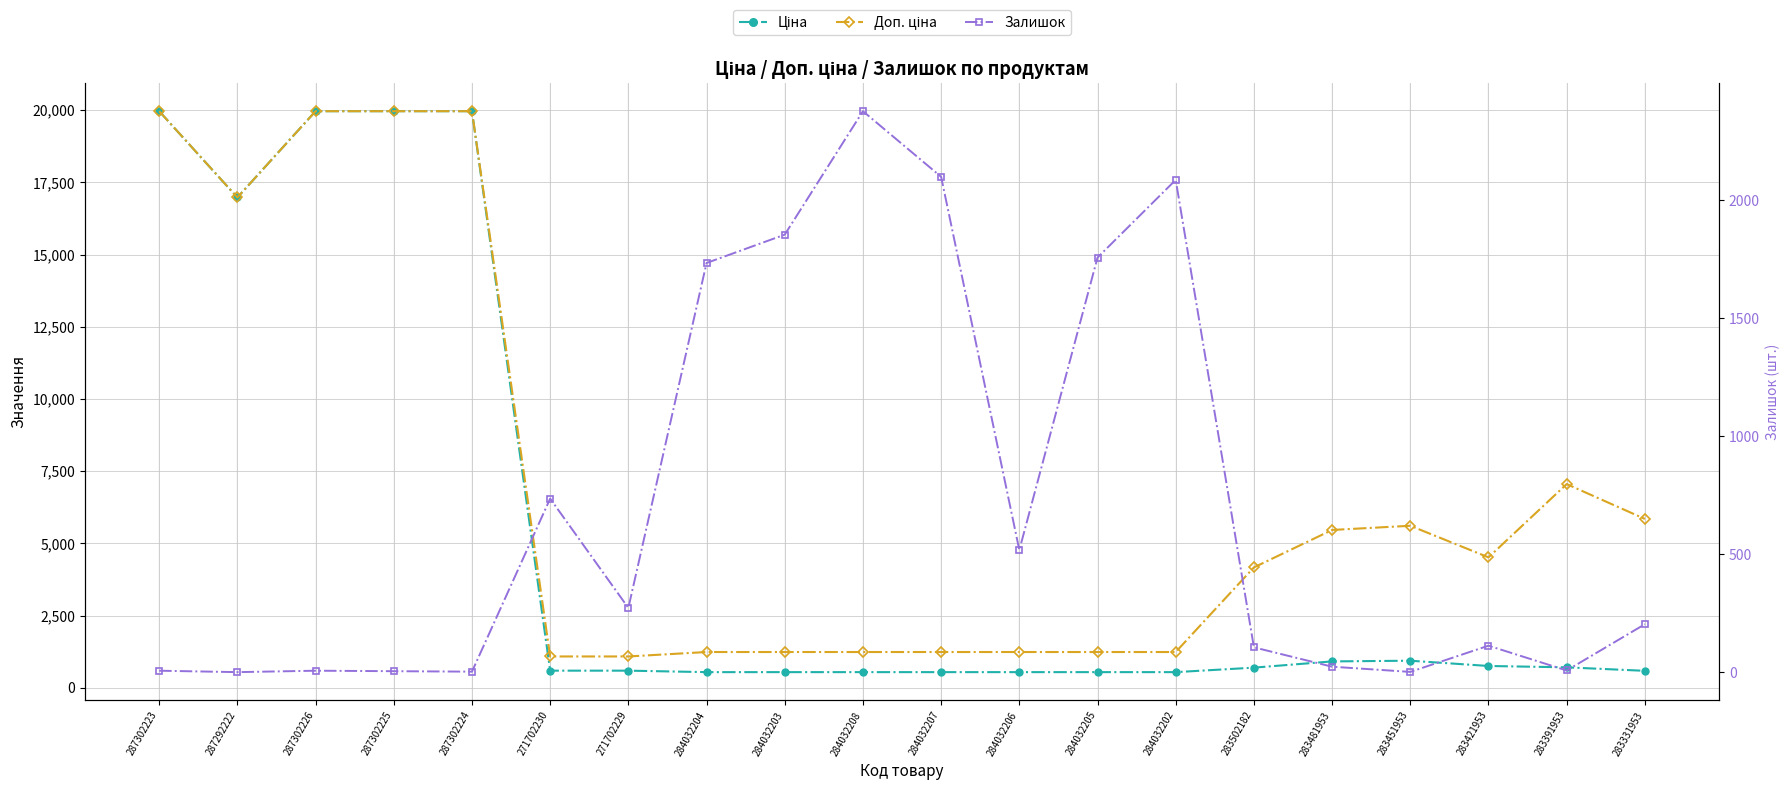

Between 287302224 and 283502182, which series saw the biggest shift?

Ціна